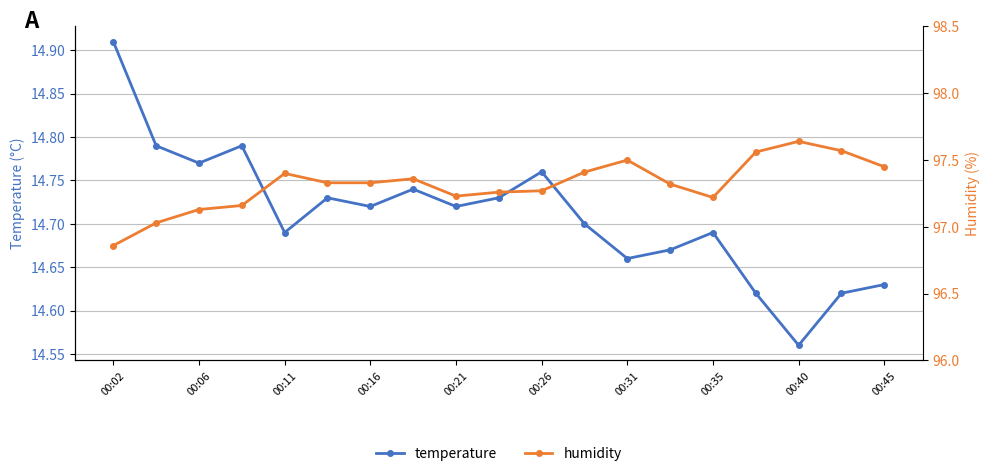

What is the difference between the maximum and second lowest values in the temperature series?

0.3